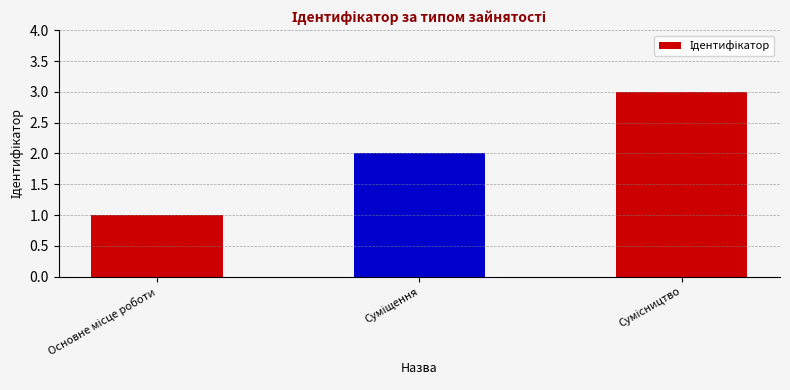

What is the maximum value shown in the chart?

3